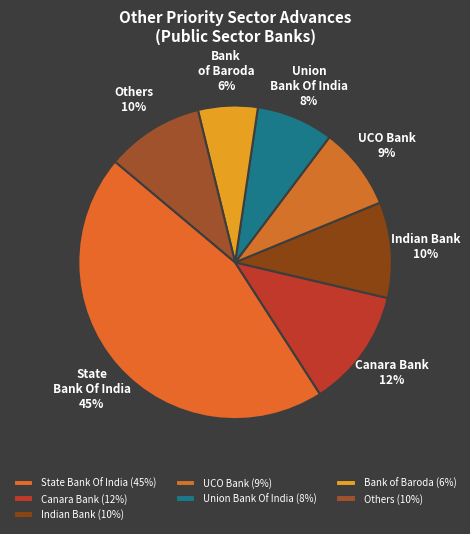

How many slices are in this pie chart?

7